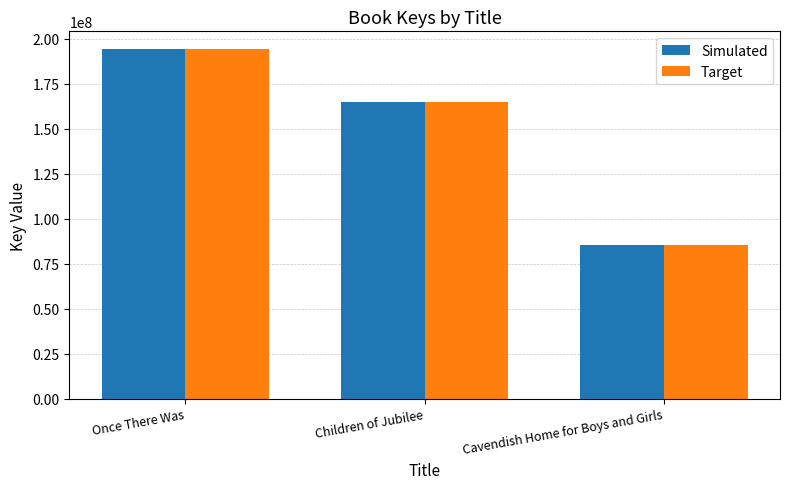

What is the value of the Simulated bar at the 1st from the left?

194309225